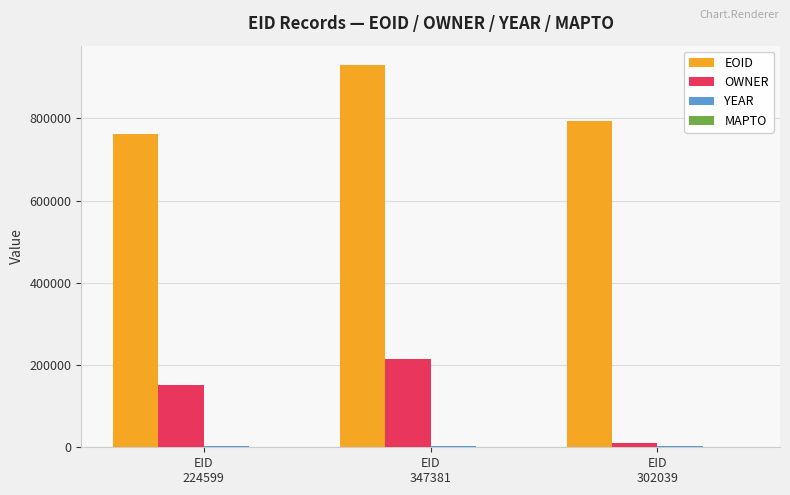

Count the number of data series in this chart.

3